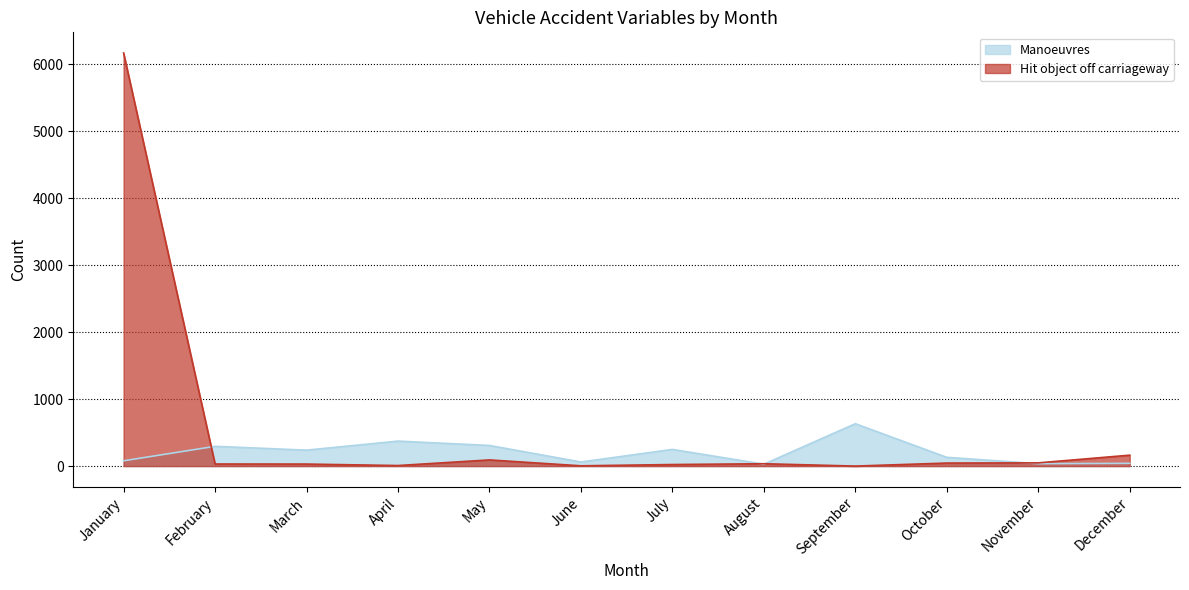

What is the difference between the maximum and minimum values in the Manoeuvres series?

605